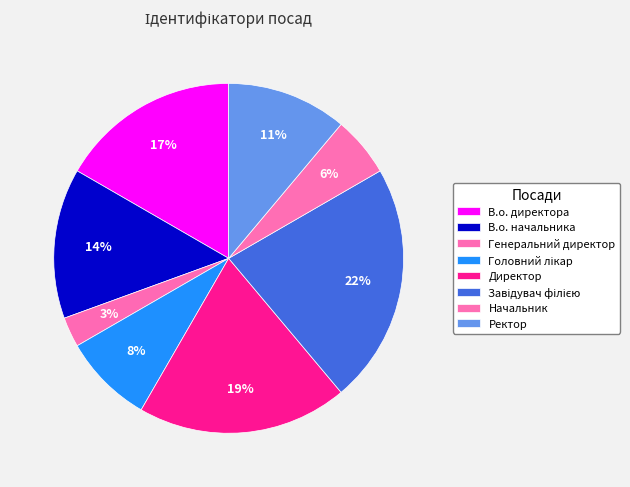

True or false: Завідувач філією accounts for 22% of the total.

True